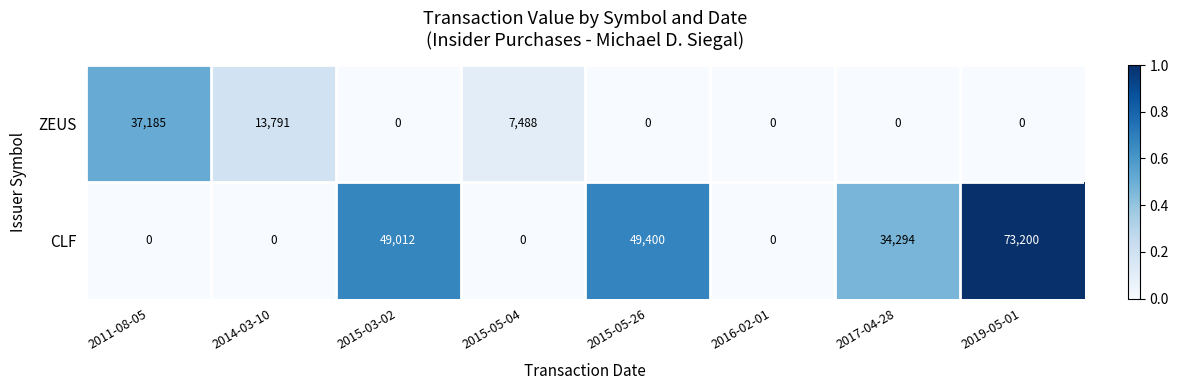

Which series has the widest spread of values?

CLF